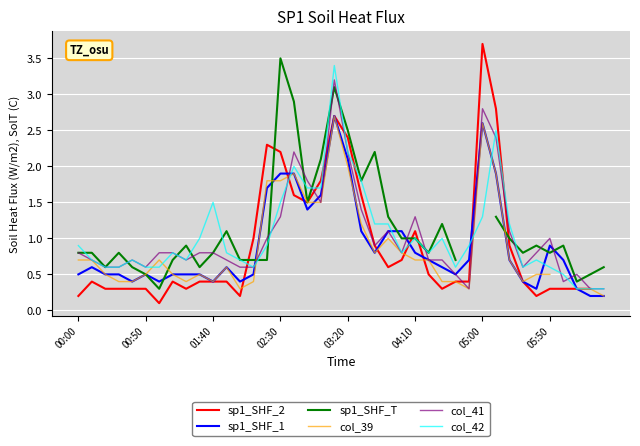

The value of sp1_SHF_1 at 00:50 is 0.5. True or false?

True